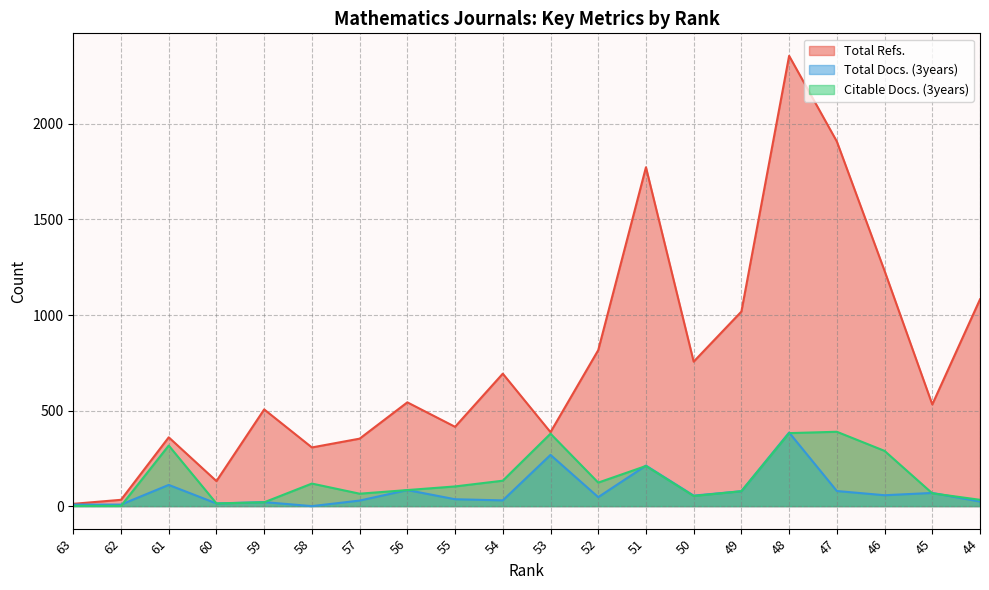

How many lines are shown in the chart?

3